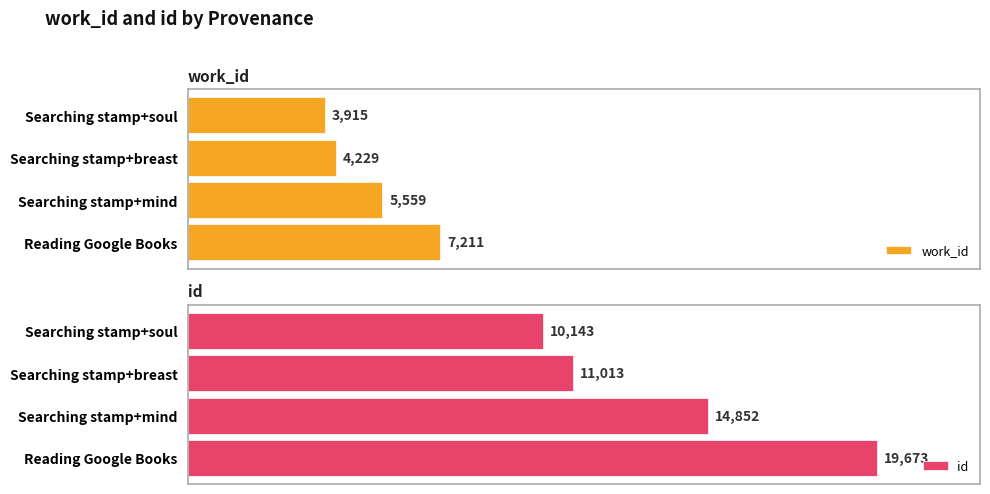

At which label is work_id closest to 5563?

Searching stamp+mind